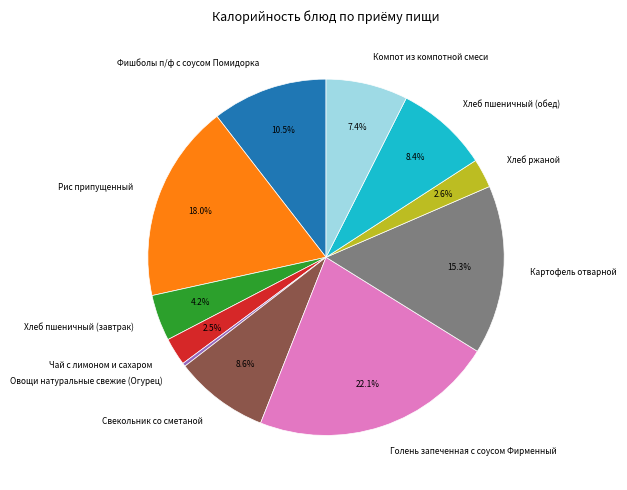

What is the ratio of the value at Картофель отварной to the value at Рис припущенный?

0.9